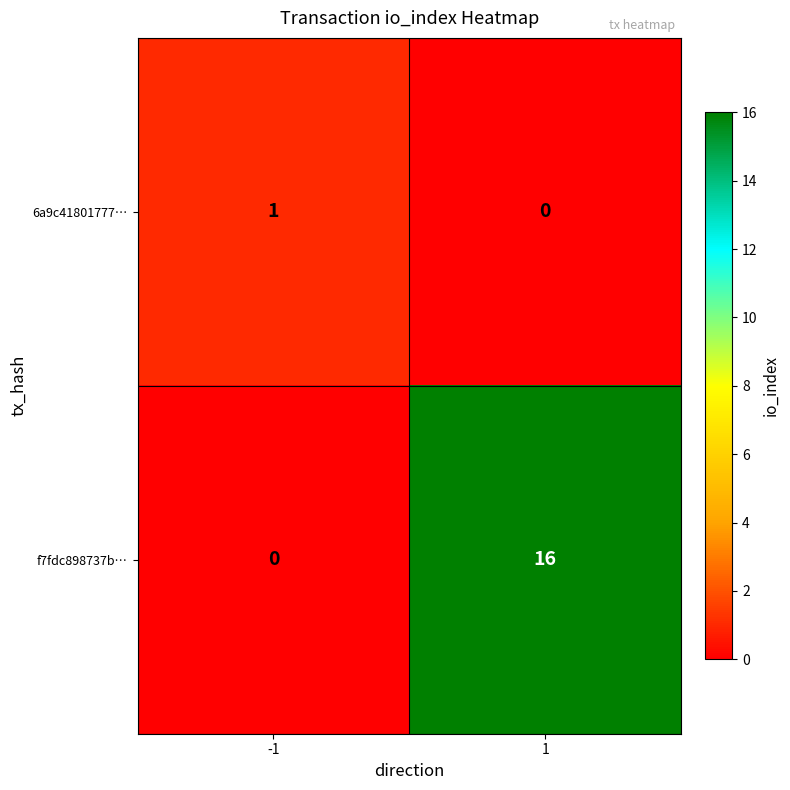

How many positive values does the f7fdc898737b… series have?

1